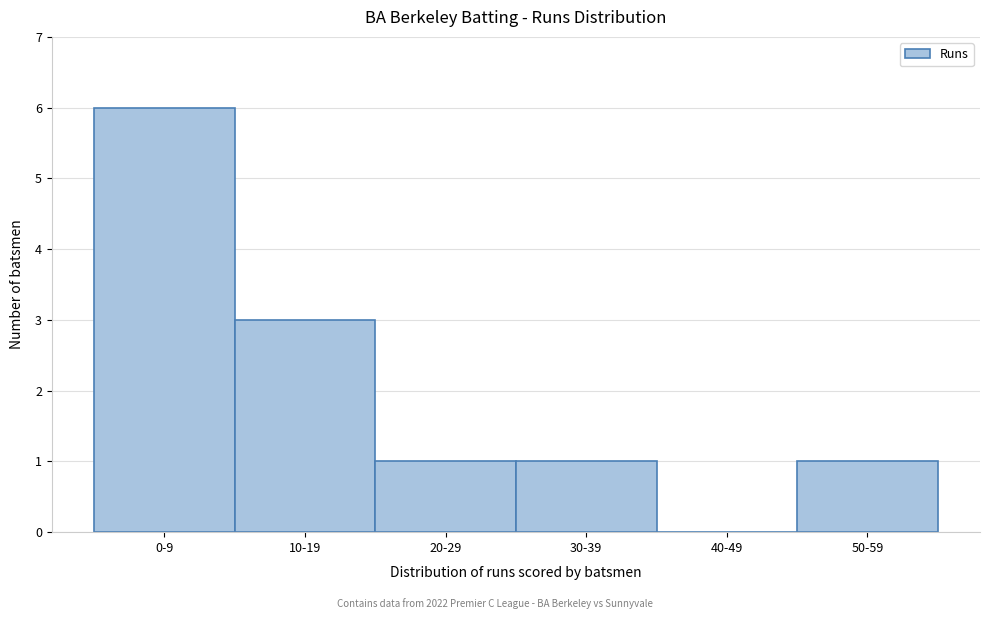

Reading right to left, extract all data points from this chart.

50-59=1	40-49=0	30-39=1	20-29=1	10-19=3	0-9=6